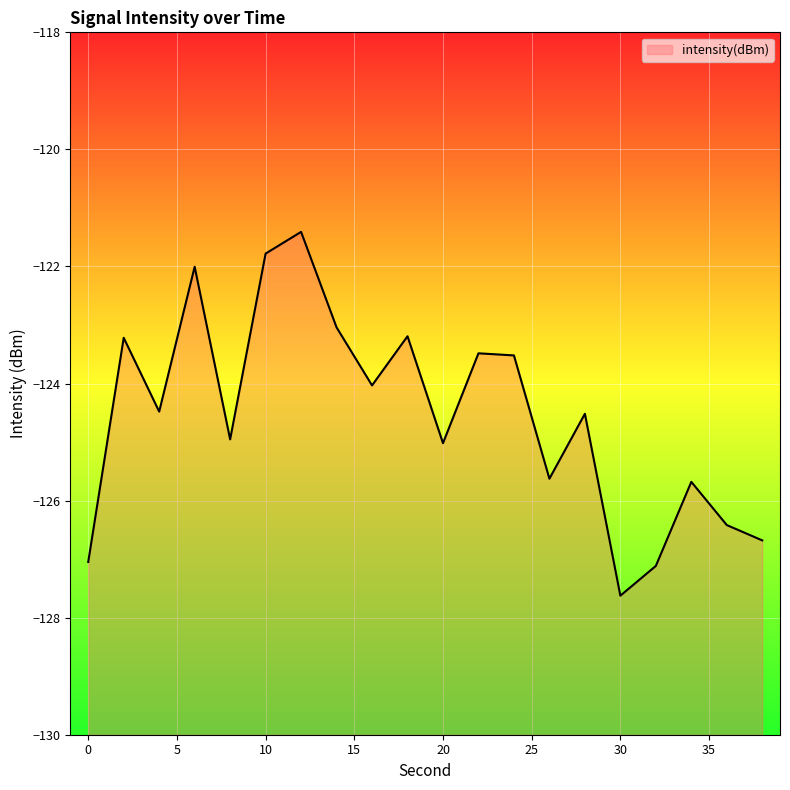

What is the average value?

-124.5